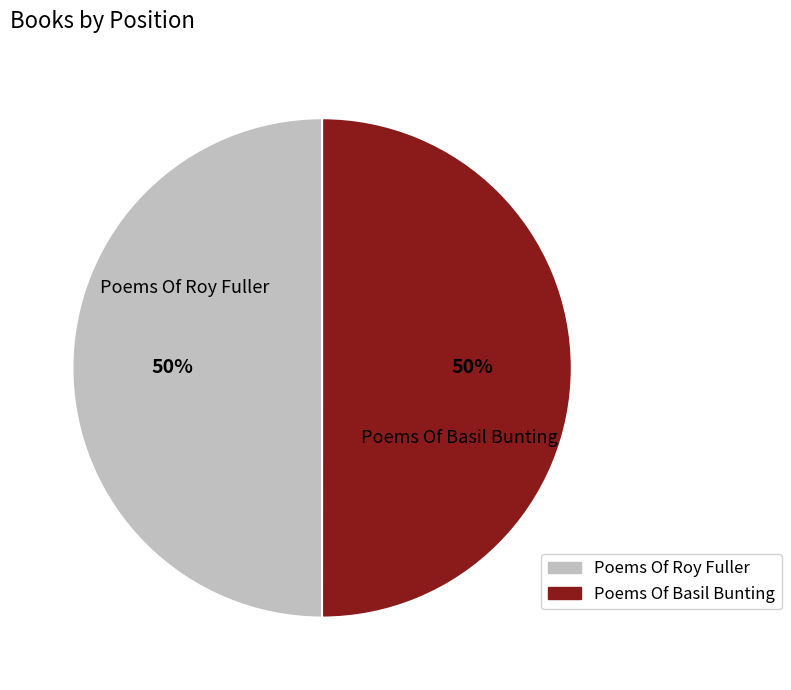

To the nearest percent, what percentage of the pie is Poems Of Roy Fuller?

50%